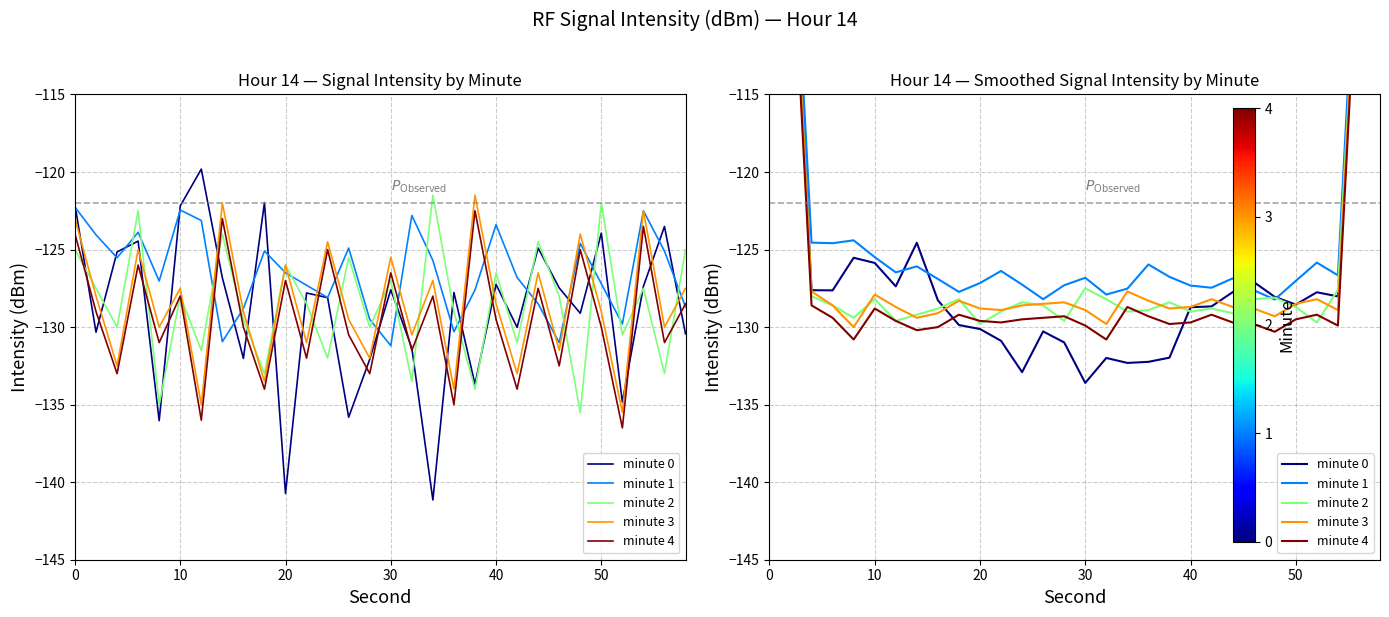

True or false: minute 3 and minute 4 cross at least once.

False